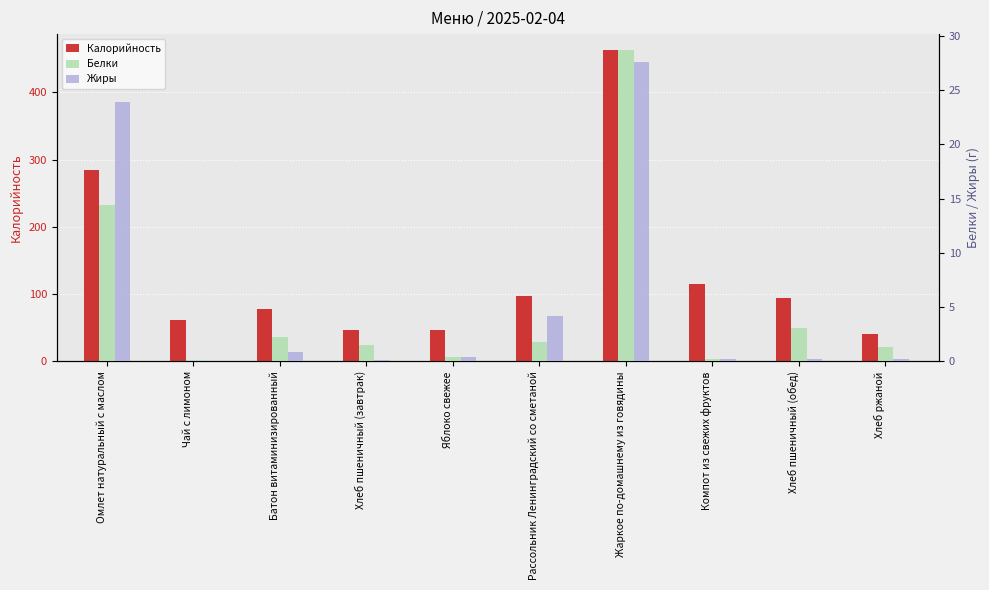

Reading left to right, transcribe all the data shown in this chart.

Калорийность: 283.7	61.6	78.6	47.4	47.0	97.7	463.2	115.0	94.7	40.8
Белки: 14.5	0.2	2.2	1.5	0.4	1.8	28.7	0.2	3.0	1.3
Жиры: 23.9	0.0	0.9	0.1	0.4	4.2	27.6	0.2	0.2	0.2